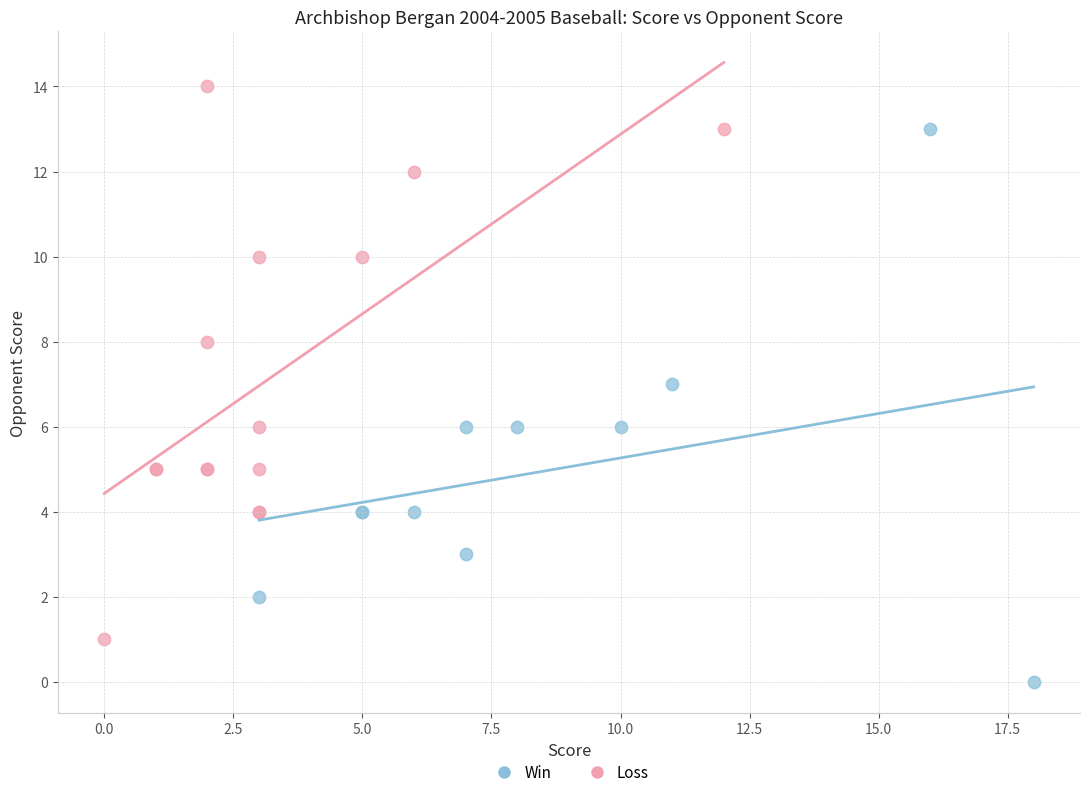

Which series contains the lowest Y value?

Win